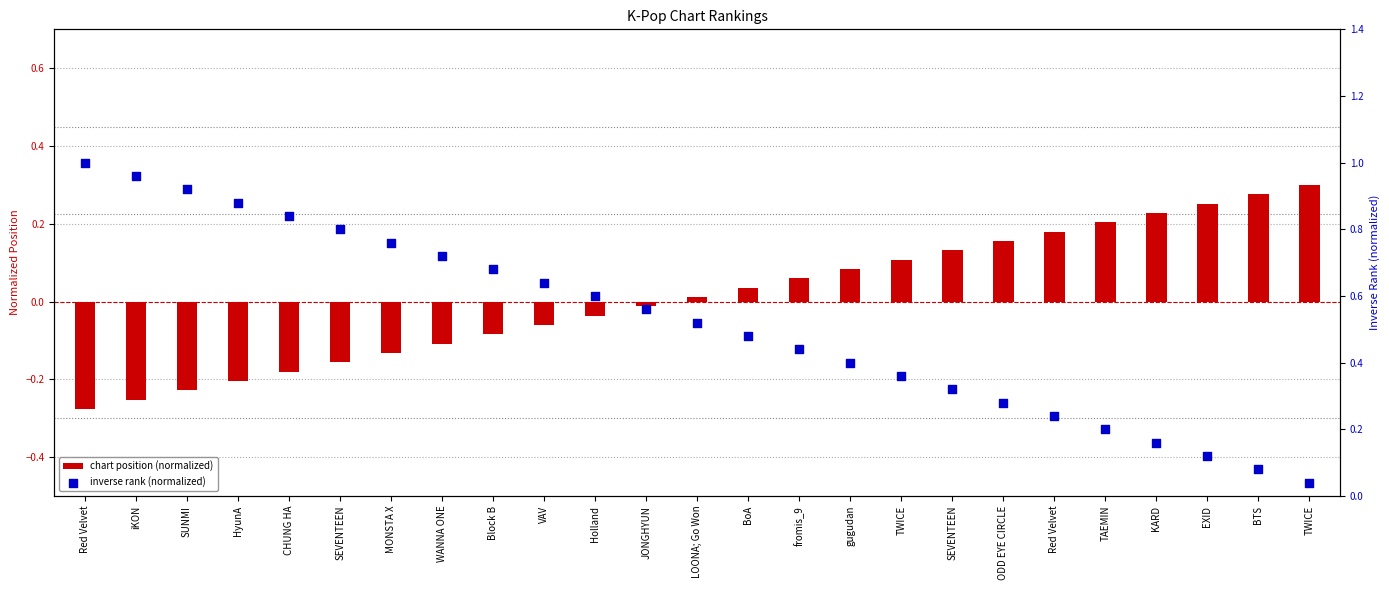

What are all the series names shown in the legend?

chart position (normalized), inverse rank (normalized)